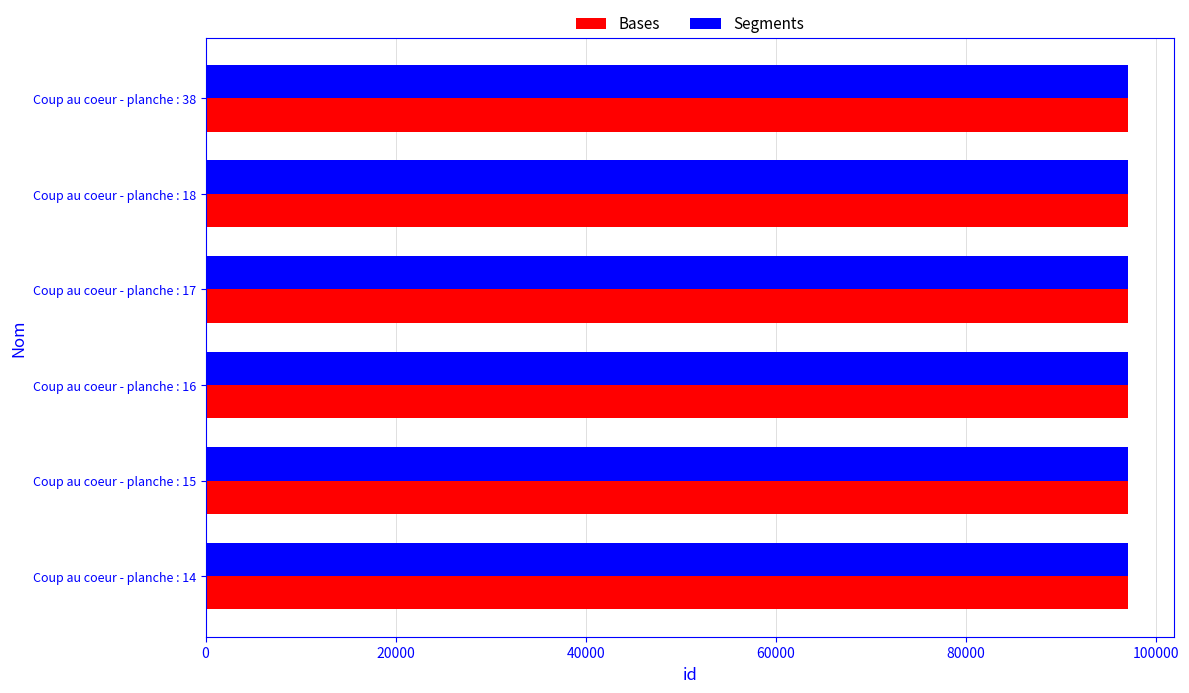

What is the average value of the Bases series?

97034